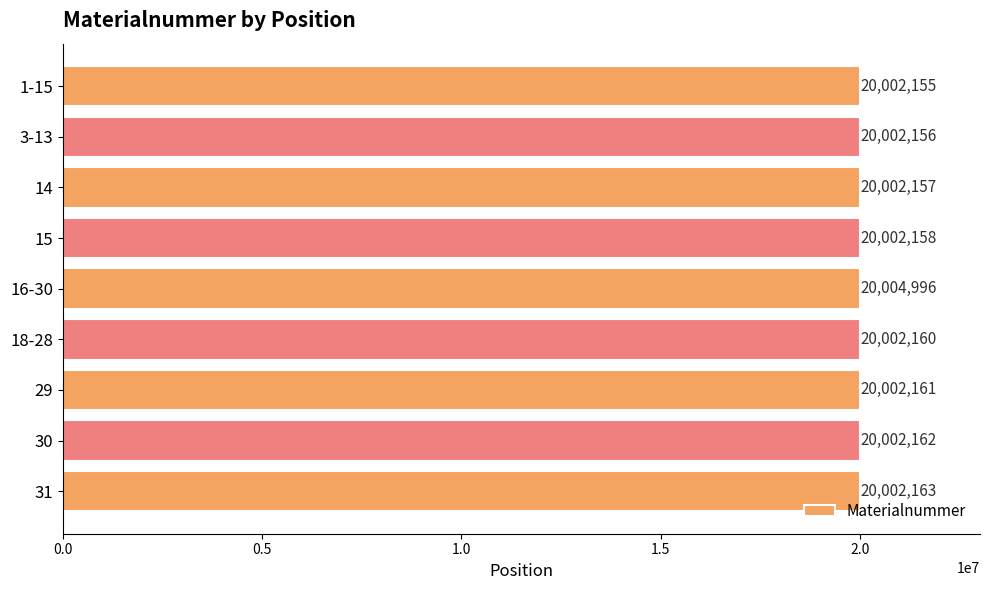

What is the difference between the maximum and minimum values?

2841